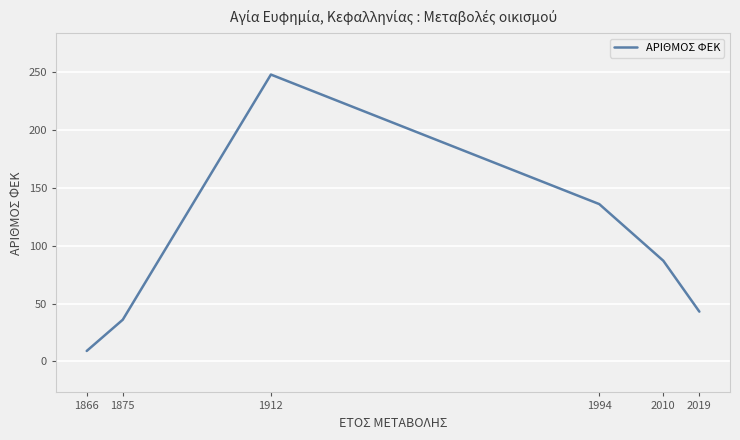

True or false: the data has more than 2 interior local peaks.

False